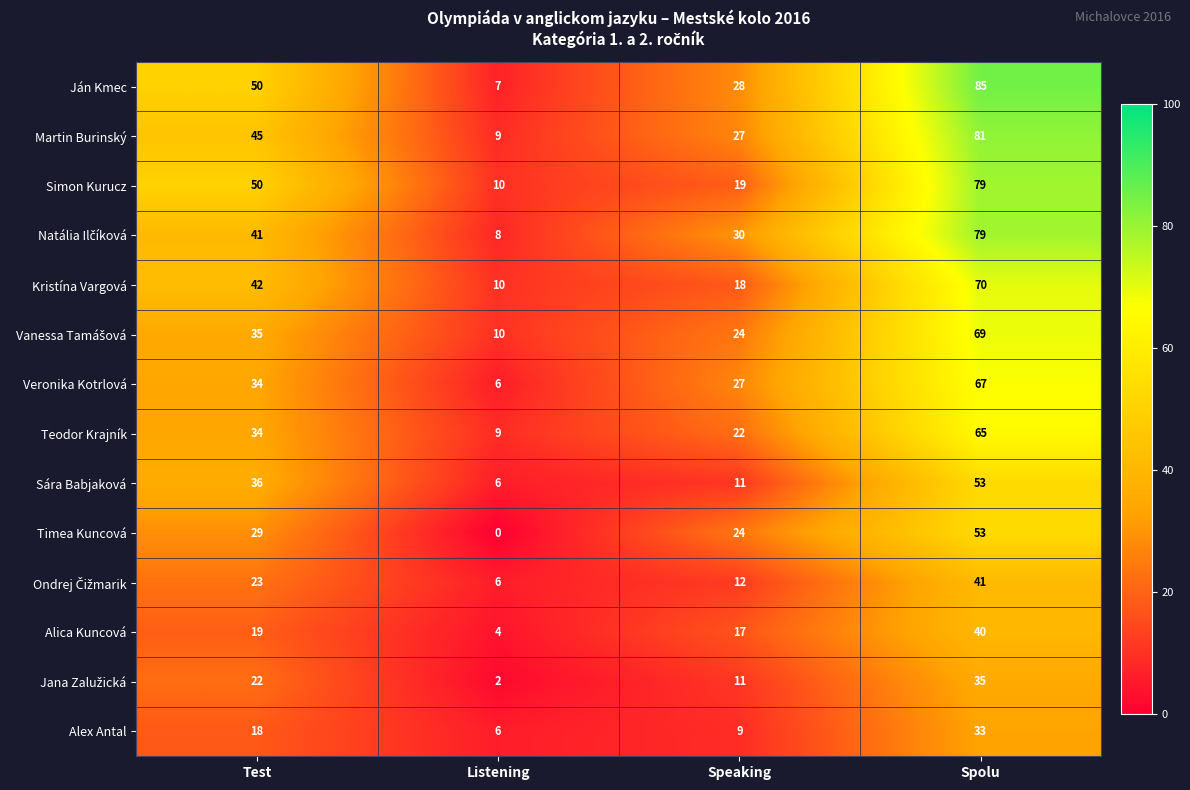

Rank the categories by Alex Antal value from highest to lowest.

Spolu, Test, Speaking, Listening